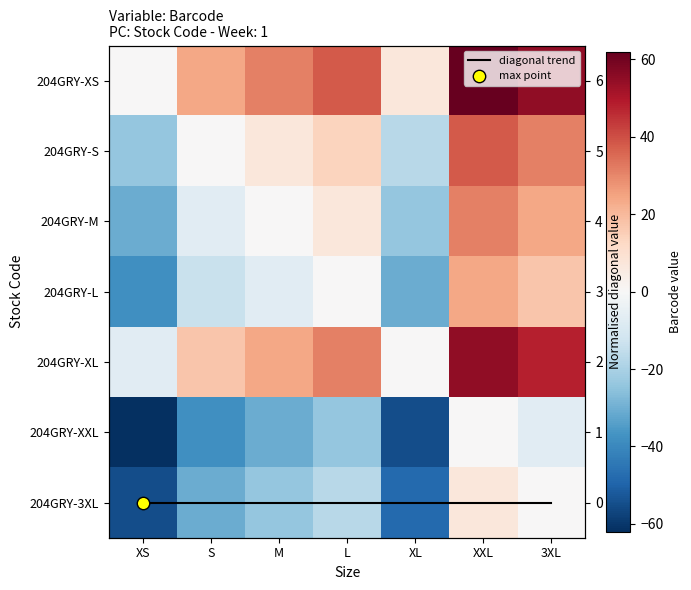

What is the difference between the highest and lowest values at XXL?

62